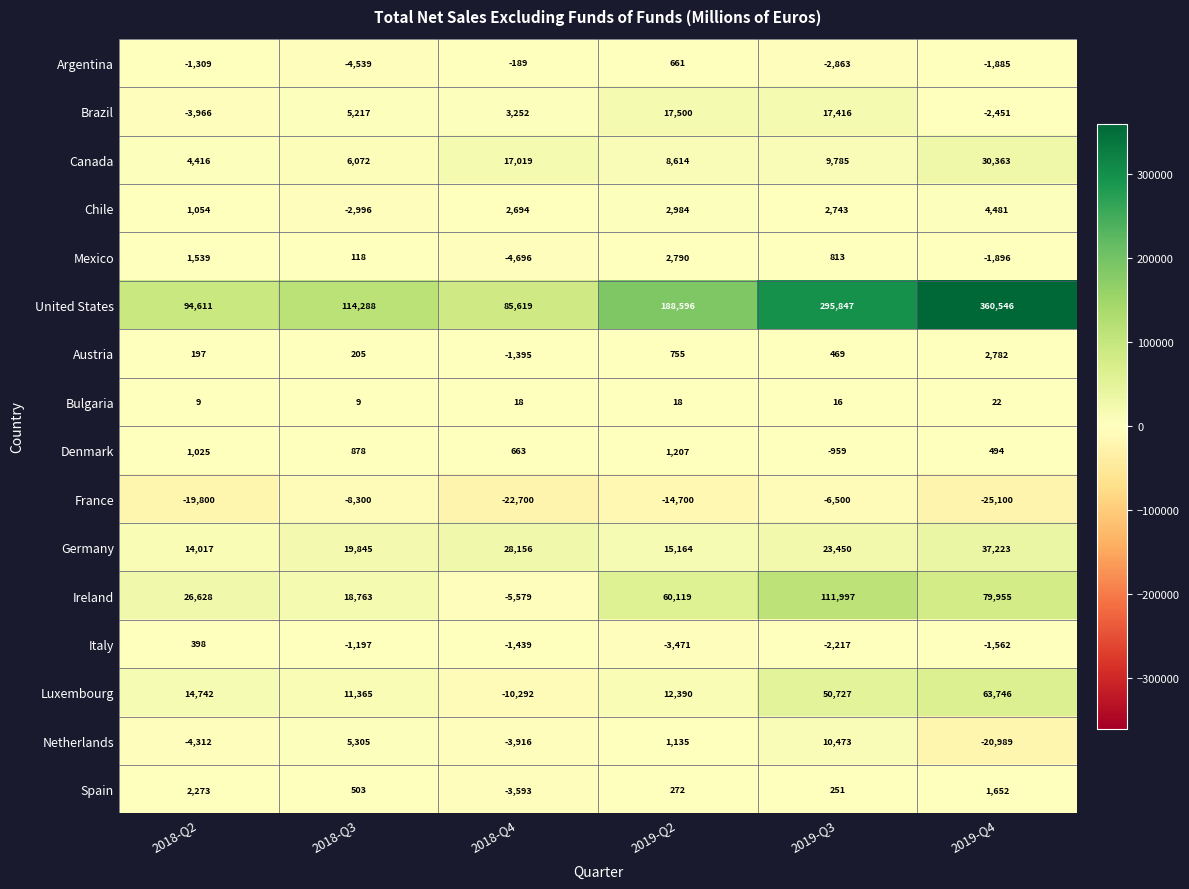

Read the Mexico value at 2019-Q4.

-1896